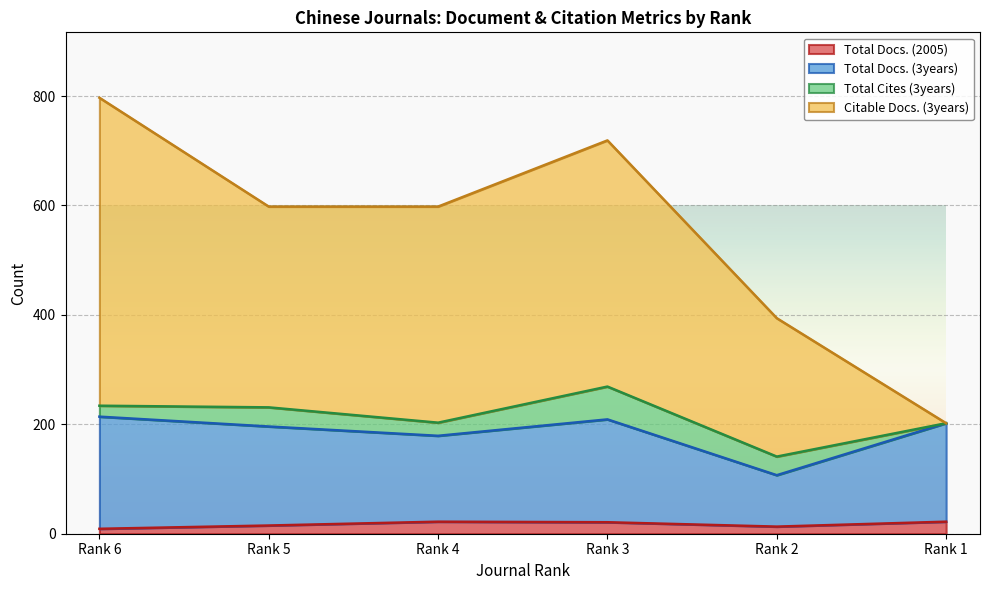

At which label is Citable Docs. (3years) closest to 499?

Rank 5